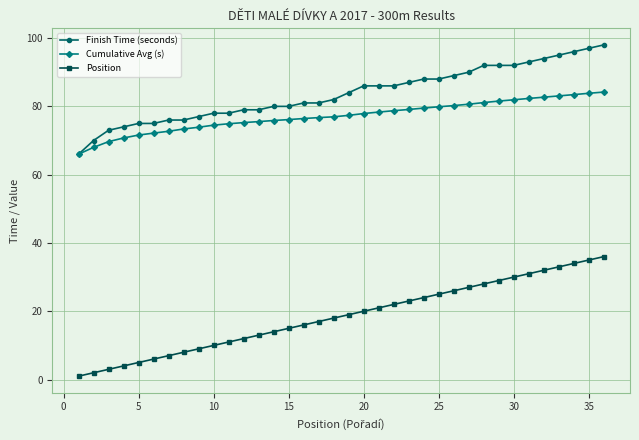

What is the value of the Finish Time (seconds) point at the 35th from the left?

97.0